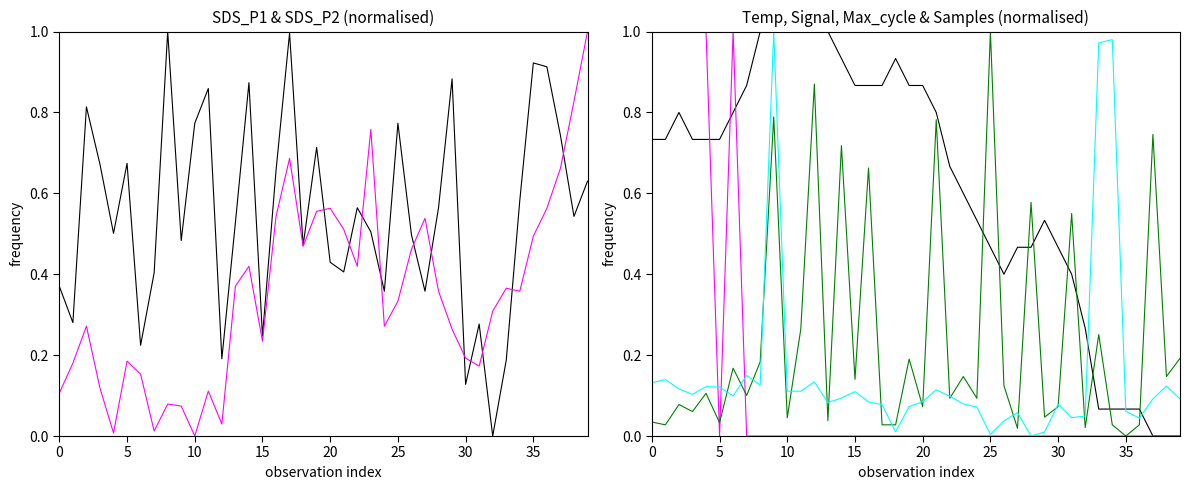

Which series has the largest range (max minus min)?

SDS_P1